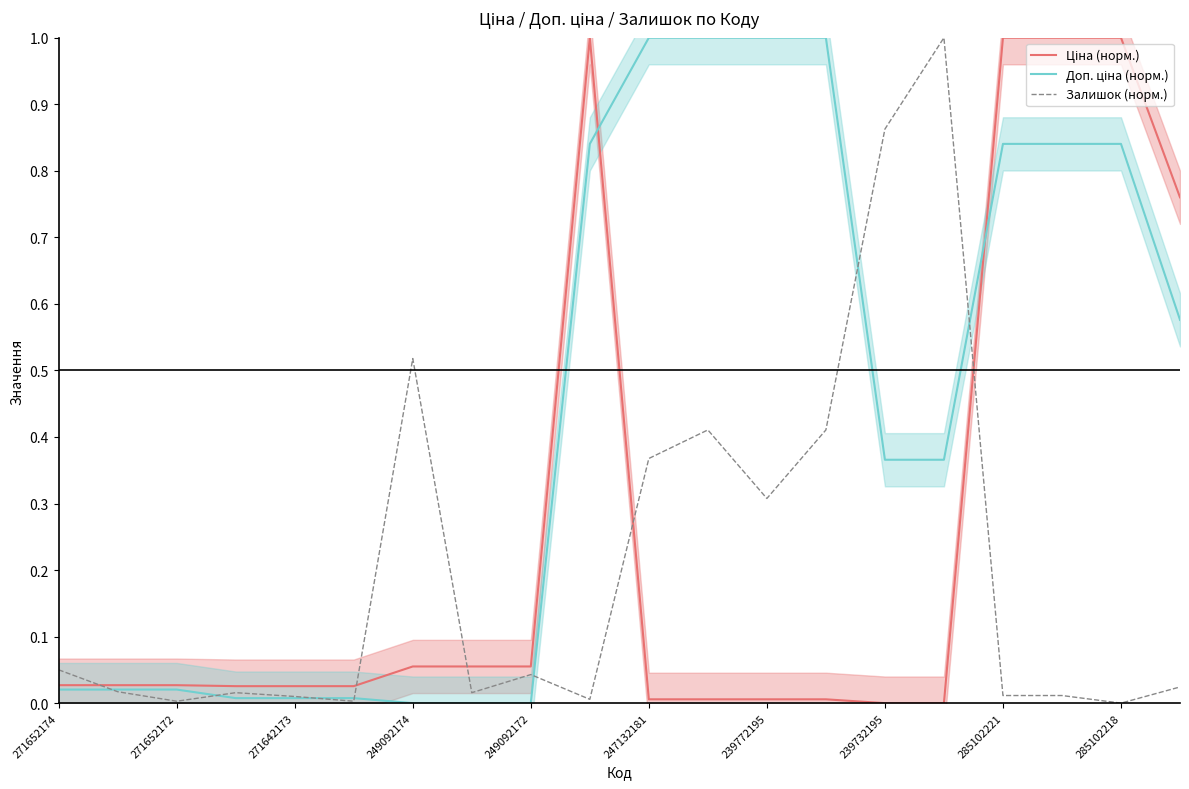

What is the label of the 9th point from the right?

11